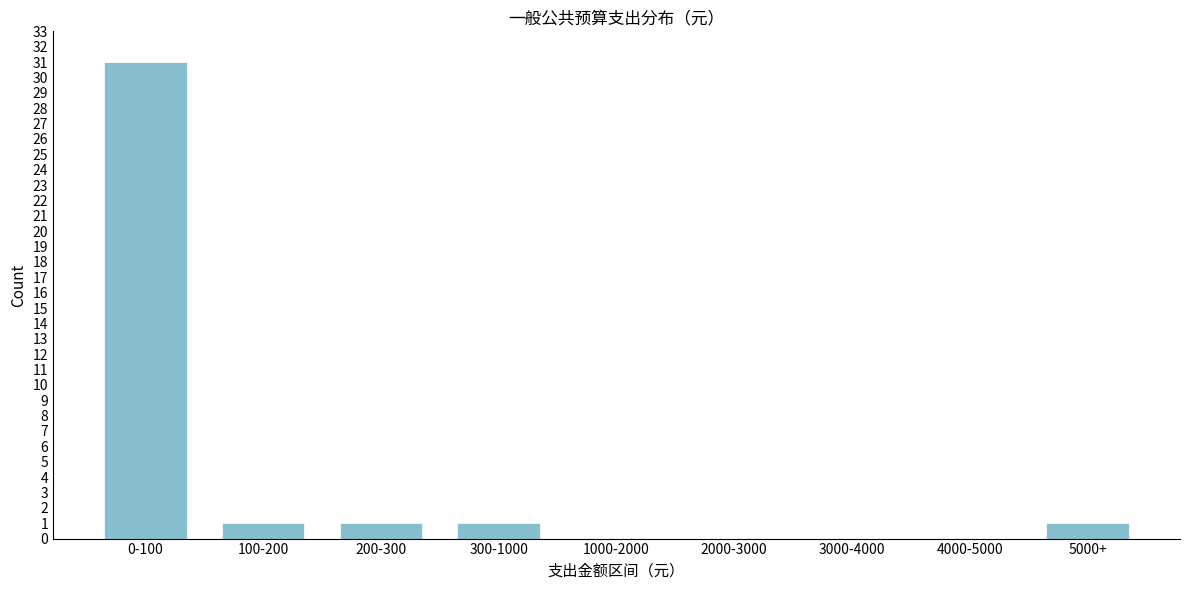

Reading right to left, what are all the values shown in this chart?

5000+=1	4000-5000=0	3000-4000=0	2000-3000=0	1000-2000=0	300-1000=1	200-300=1	100-200=1	0-100=31